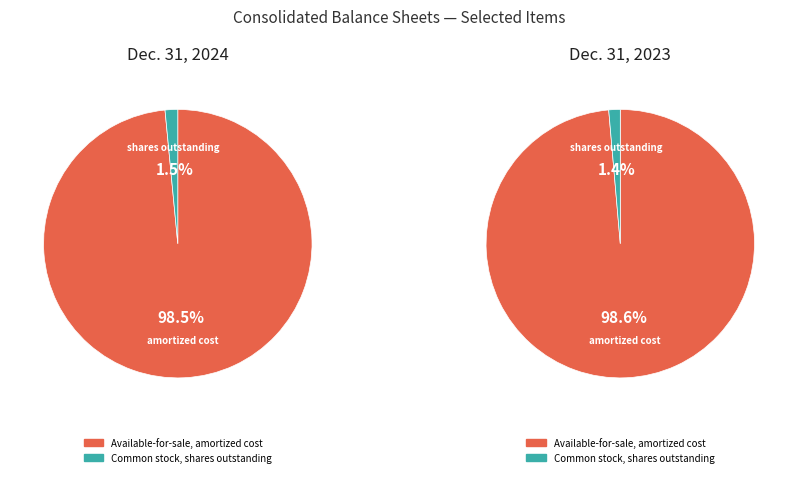

Is it true that Common stock, shares outstanding is 1% of the pie?

True